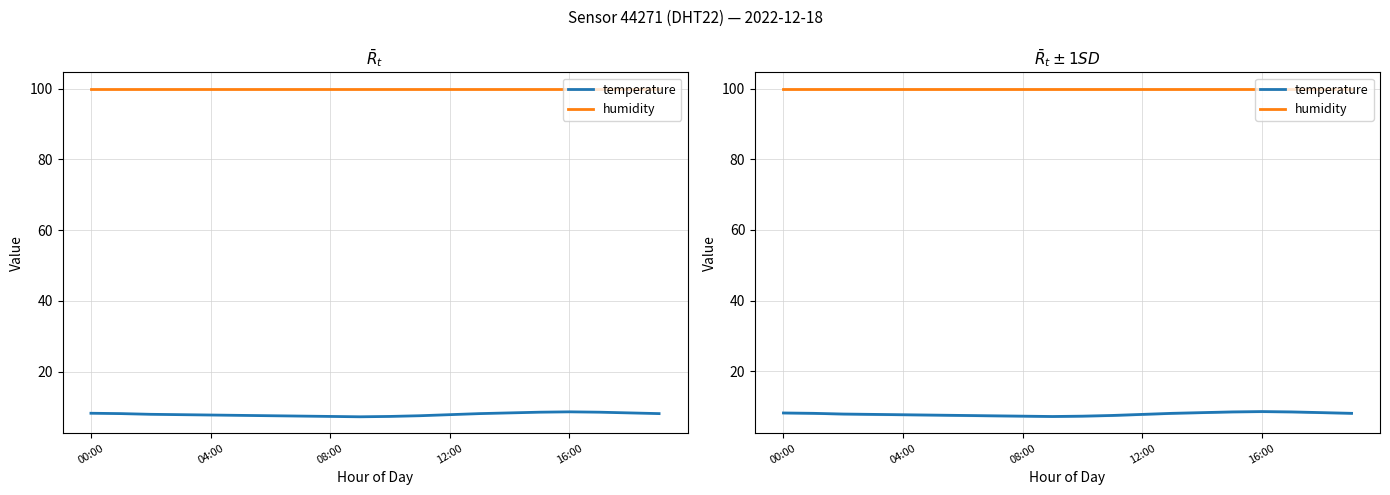

Does the chart have visible grid lines?

Yes